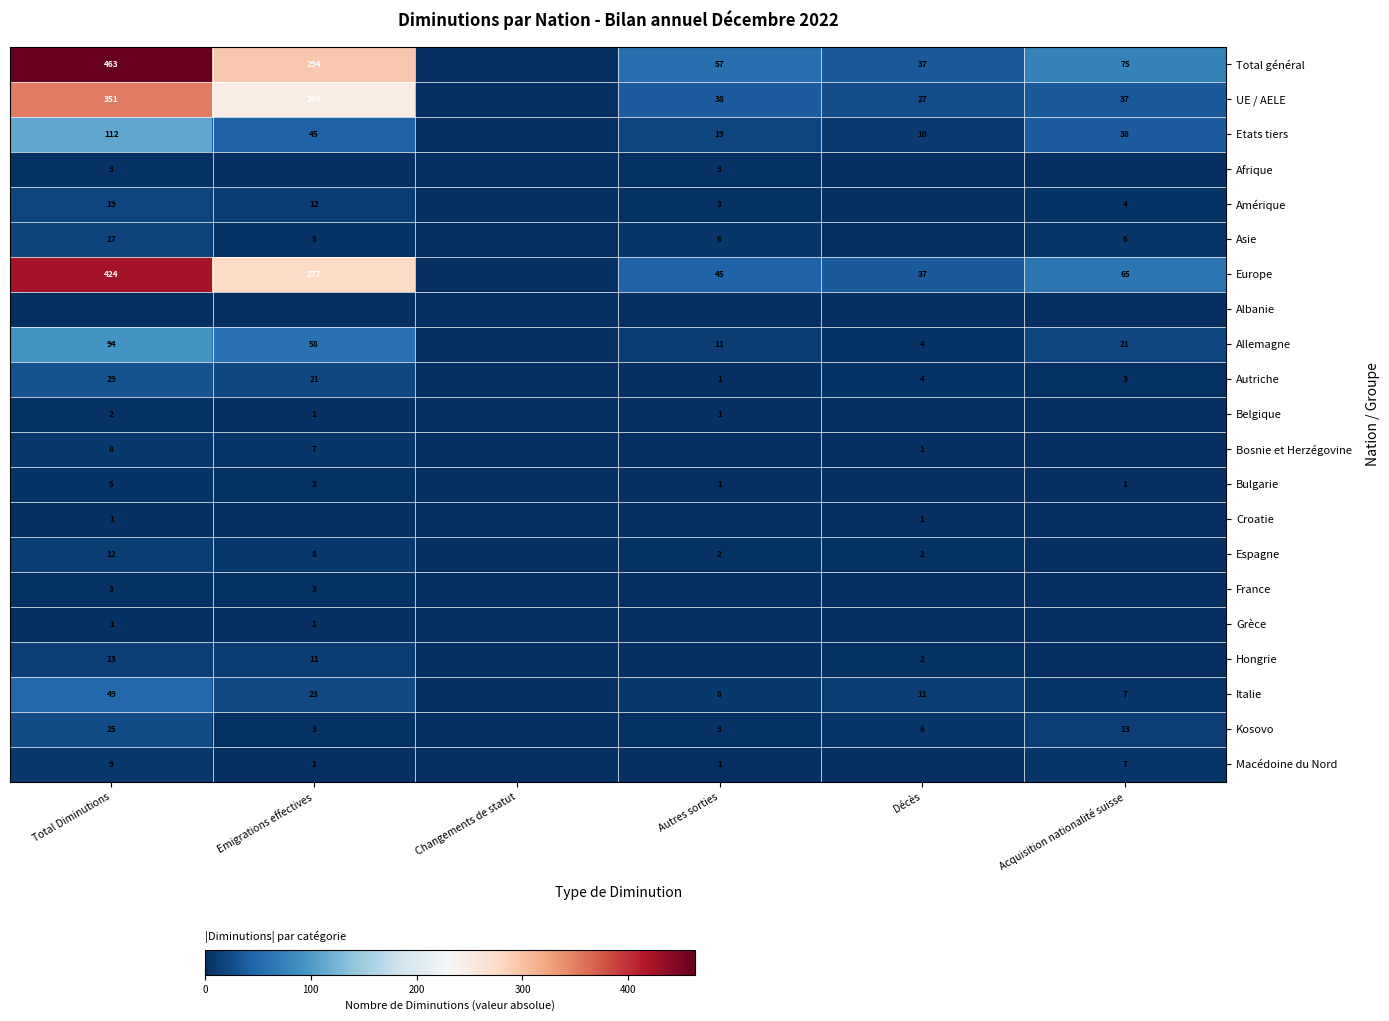

True or false: Autriche has a value of 1 at Autres sorties.

True